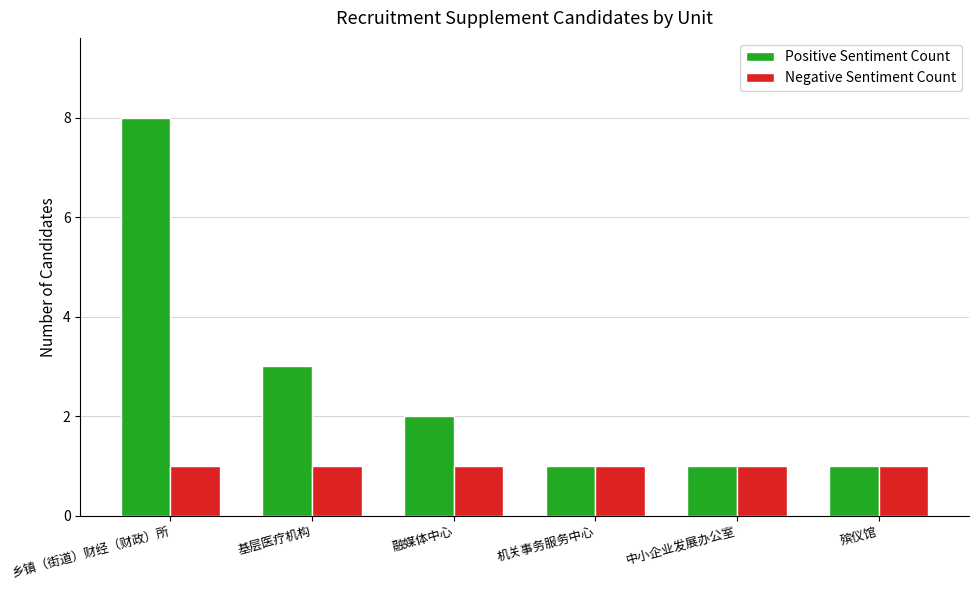

What are all the series names shown in the legend?

Positive Sentiment Count, Negative Sentiment Count